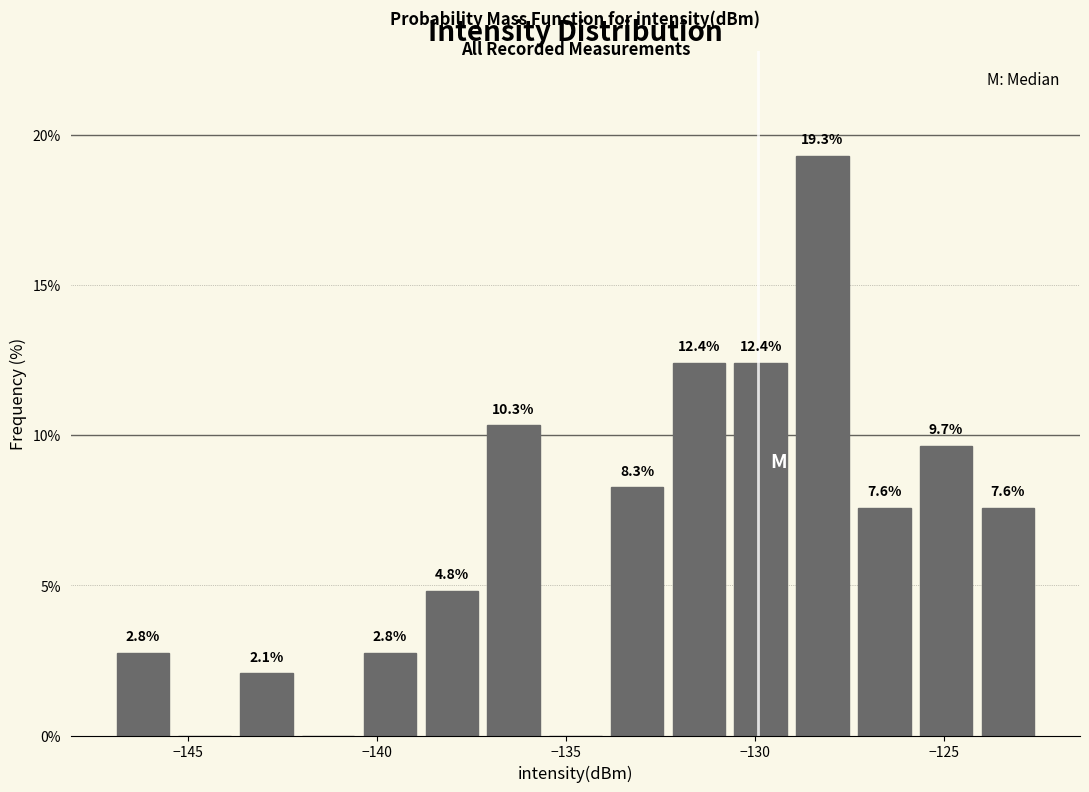

Around what value on the x-axis is the tallest bar? Give the approximate position of its centre, as read against the axis.

-128.0